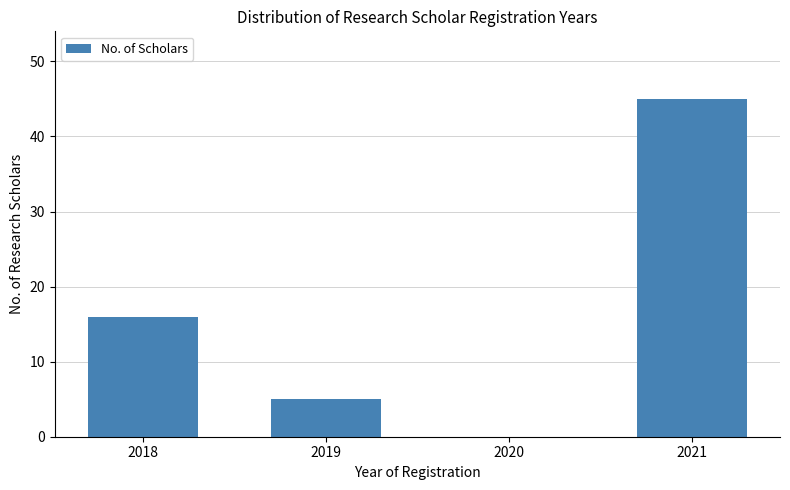

Reading left to right, list every bar in this chart as the range it spans on the x-axis followed by its height. The values are not printed on the chart, so give them approximately, as read against the axis.

2017.5 to 2018.5: 16
2018.5 to 2019.5: 5
2019.5 to 2020.5: 0
2020.5 to 2021.5: 45